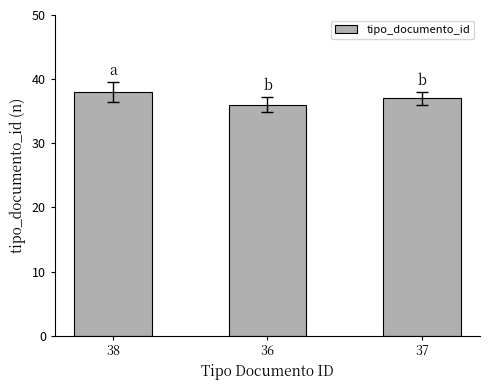

List the labels in order of value, smallest first.

36, 37, 38